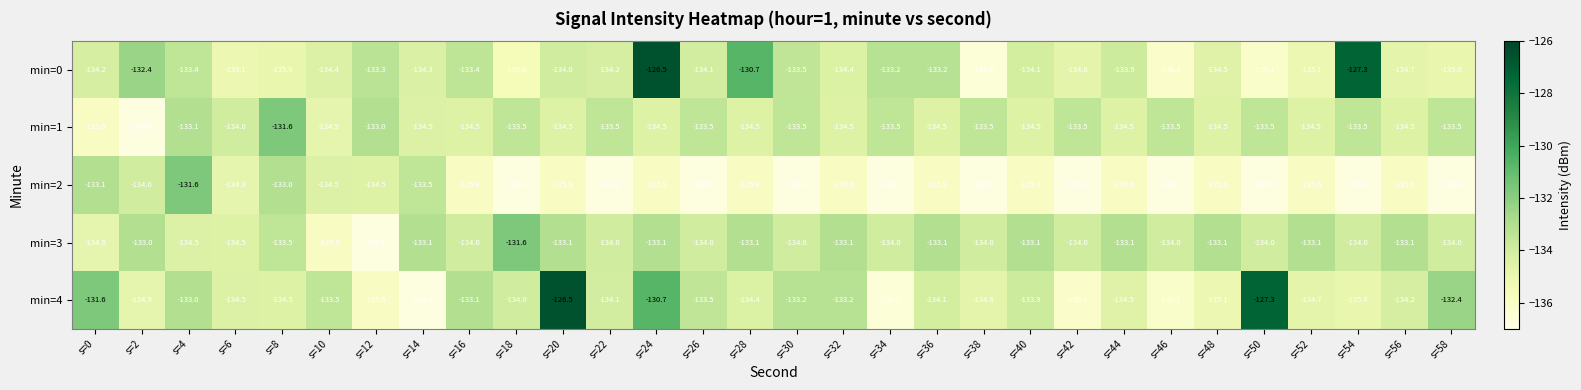

The value of min=2 at s=10 is -36.1. True or false?

False